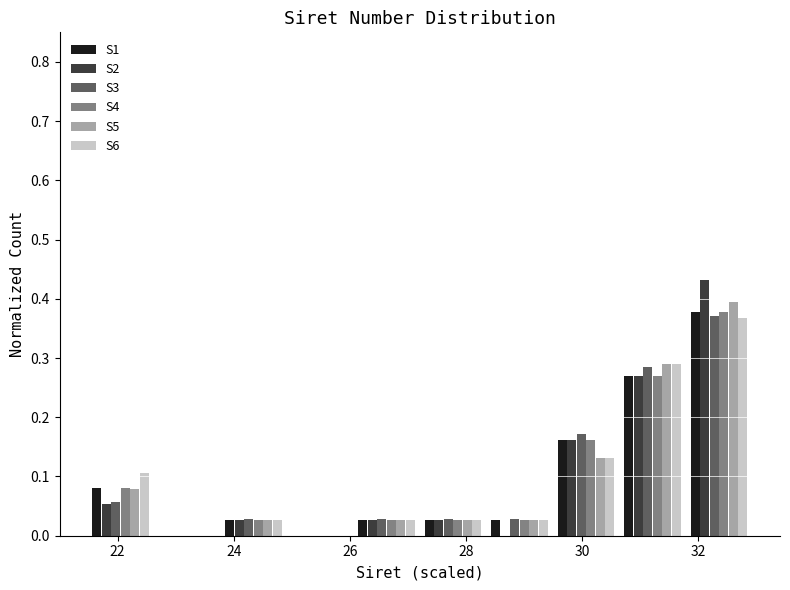

Reading left to right, transcribe this chart: for each range on the x-axis, give the height of each series' bar. Neither the bar edges nor the heights are printed on the chart, so give them approximately, as read against the axes.

21.4 to 22.6: S1=0.08	S2=0.05	S3=0.06	S4=0.08	S5=0.08	S6=0.11
22.6 to 23.8: S1=0	S2=0	S3=0	S4=0	S5=0	S6=0
23.8 to 25.0: S1=0.03	S2=0.03	S3=0.03	S4=0.03	S5=0.03	S6=0.03
25.0 to 26.0: S1=0	S2=0	S3=0	S4=0	S5=0	S6=0
26.0 to 27.2: S1=0.03	S2=0.03	S3=0.03	S4=0.03	S5=0.03	S6=0.03
27.2 to 28.4: S1=0.03	S2=0.03	S3=0.03	S4=0.03	S5=0.03	S6=0.03
28.4 to 29.4: S1=0.03	S2=0	S3=0.03	S4=0.03	S5=0.03	S6=0.03
29.4 to 30.6: S1=0.16	S2=0.16	S3=0.17	S4=0.16	S5=0.13	S6=0.13
30.6 to 31.8: S1=0.27	S2=0.27	S3=0.29	S4=0.27	S5=0.29	S6=0.29
31.8 to 33.0: S1=0.38	S2=0.43	S3=0.37	S4=0.38	S5=0.39	S6=0.37